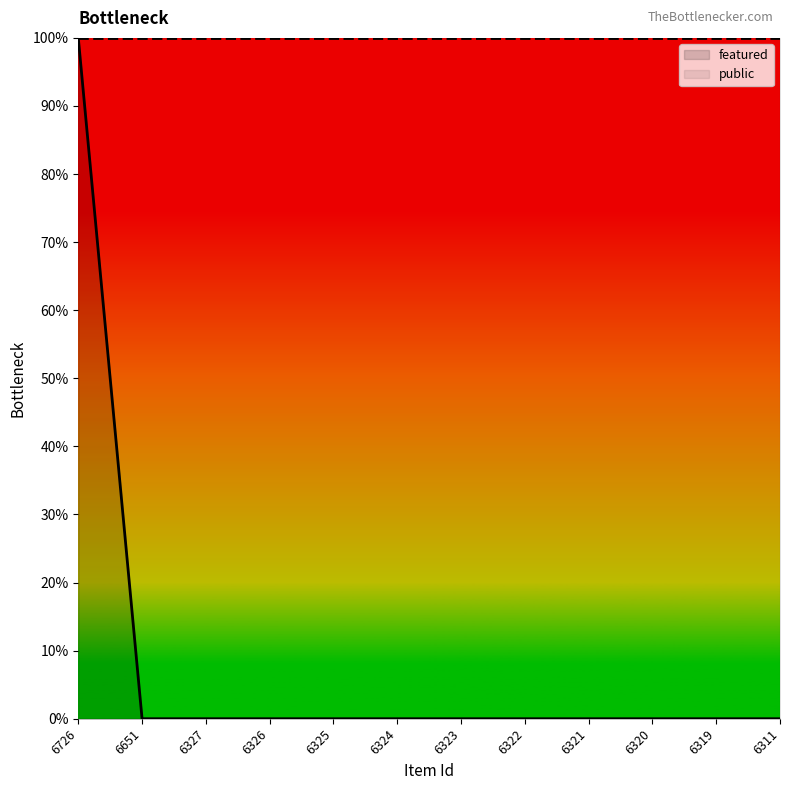

The chart shows a value of -1 at 6321. True or false?

False